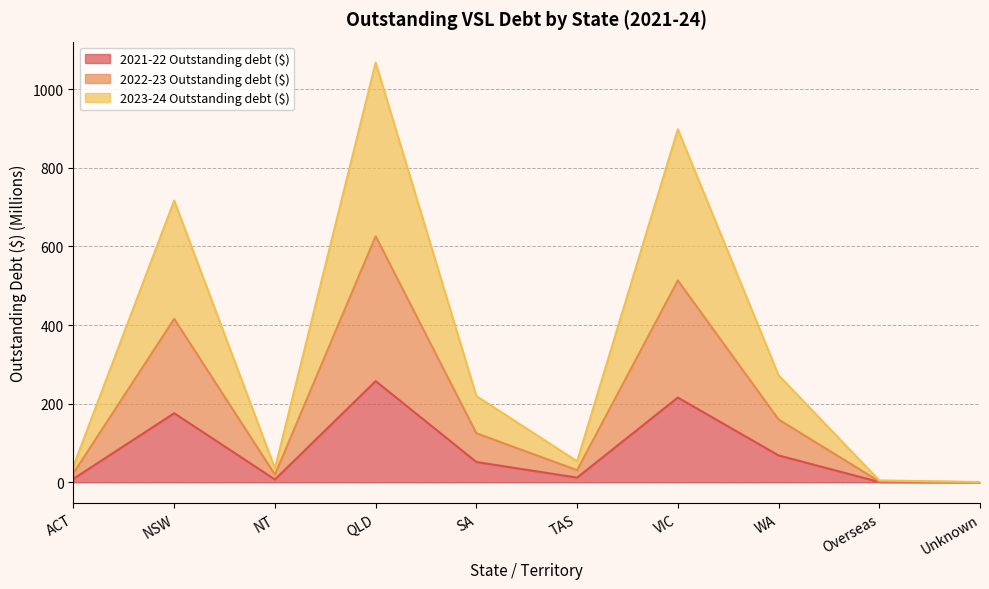

What are all the series names shown in the legend?

2021-22 Outstanding debt ($), 2022-23 Outstanding debt ($), 2023-24 Outstanding debt ($)